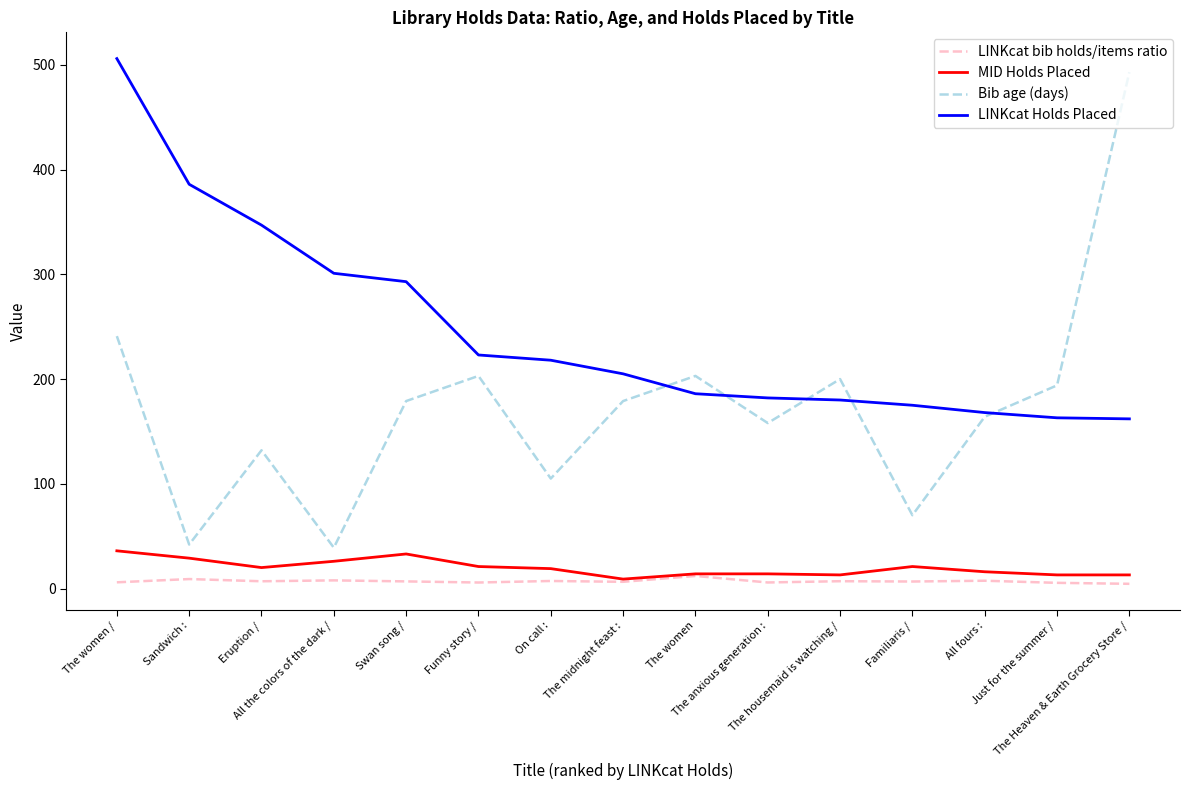

True or false: LINKcat bib holds/items ratio and LINKcat Holds Placed cross at least once.

False